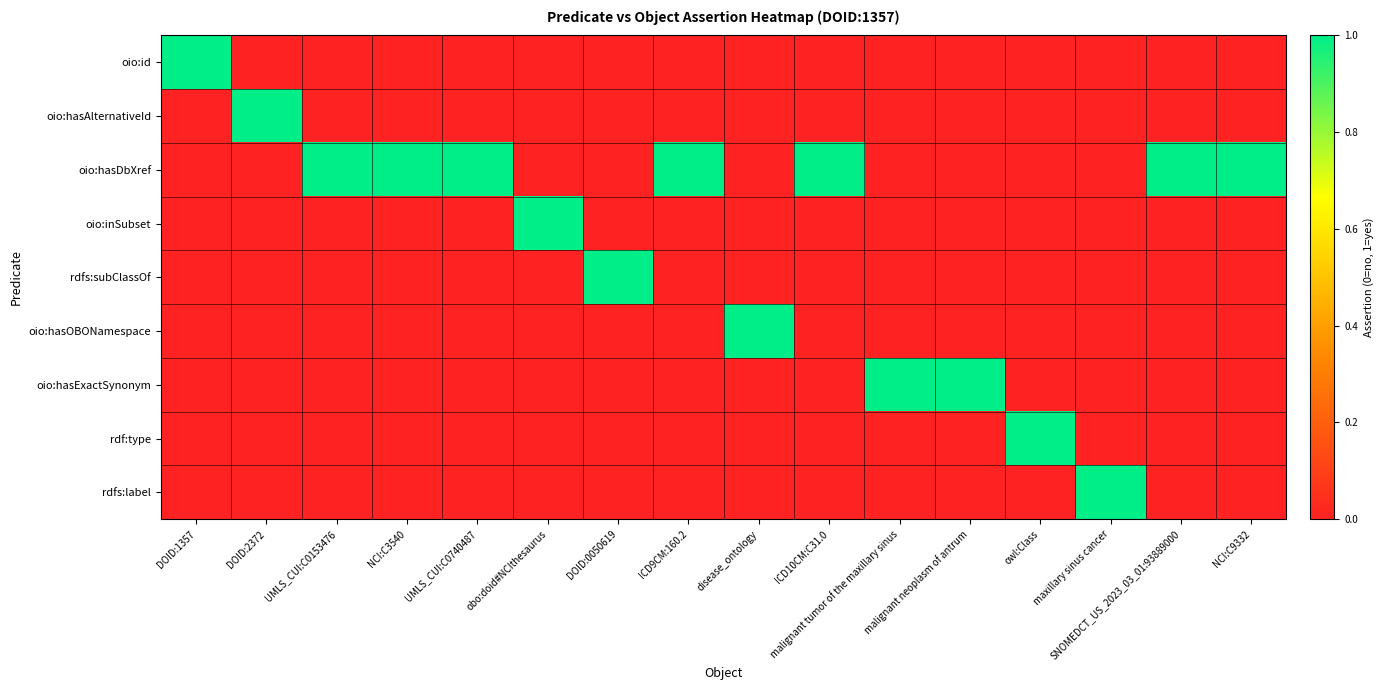

Count the number of data series in this chart.

9